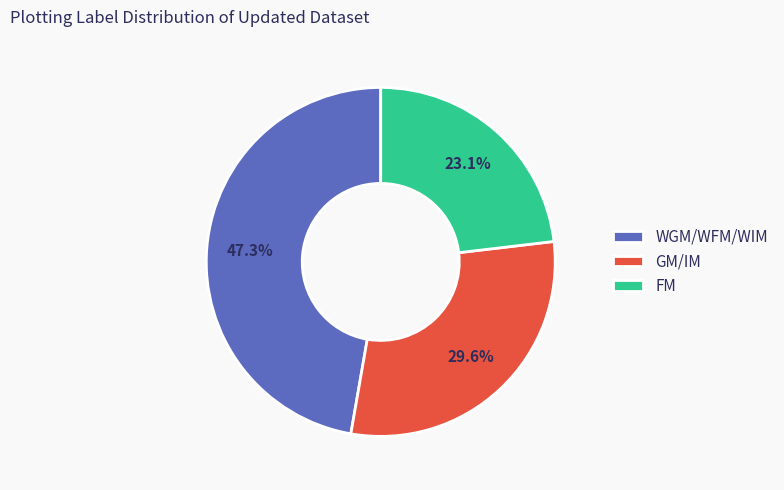

Combined, do WGM/WFM/WIM and FM account for over 50%?

Yes